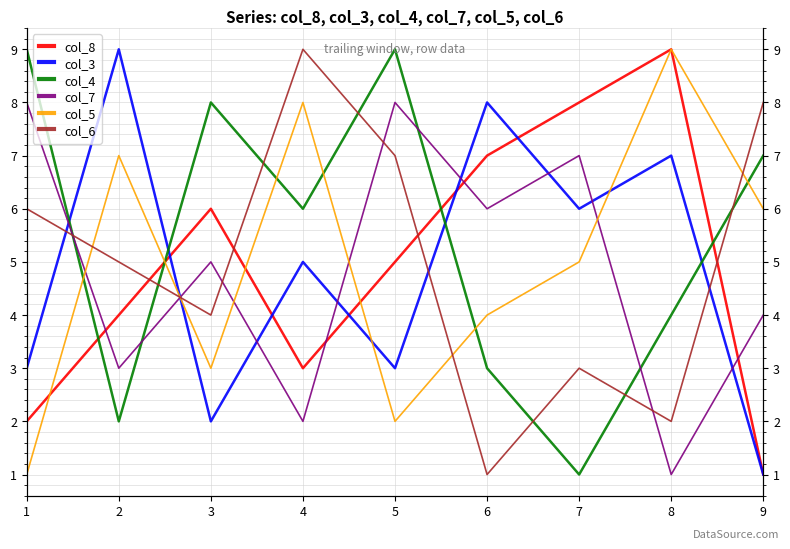

Which series has the largest range (max minus min)?

col_8